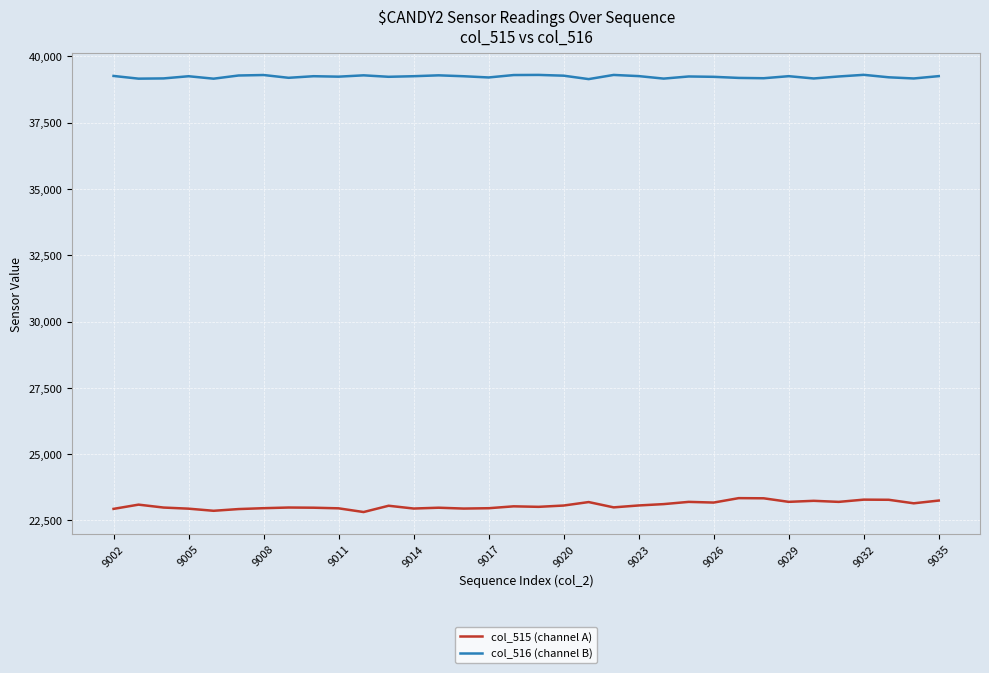

What is the maximum value shown in the chart?

39300